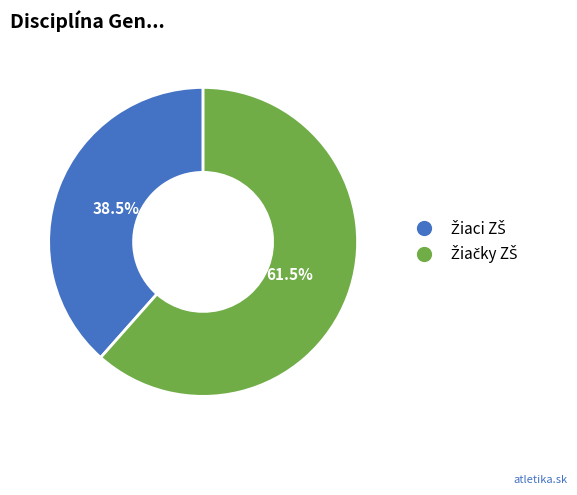

Does any single category account for the majority?

Yes